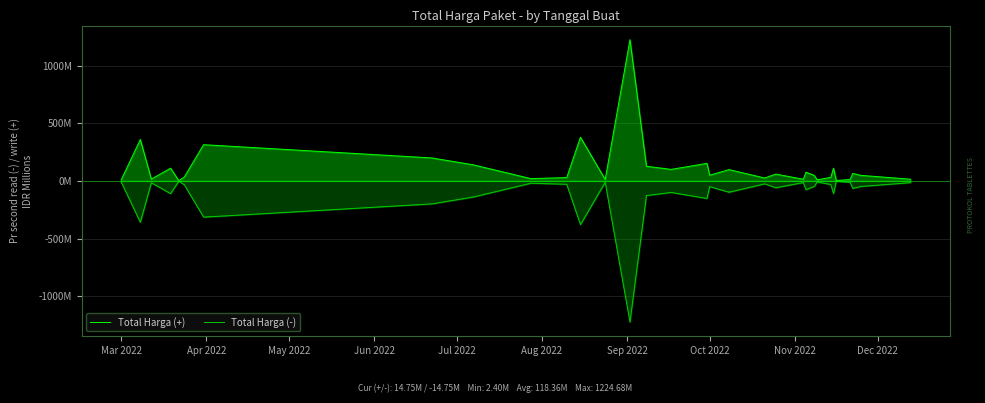

How many lines are shown in the chart?

2